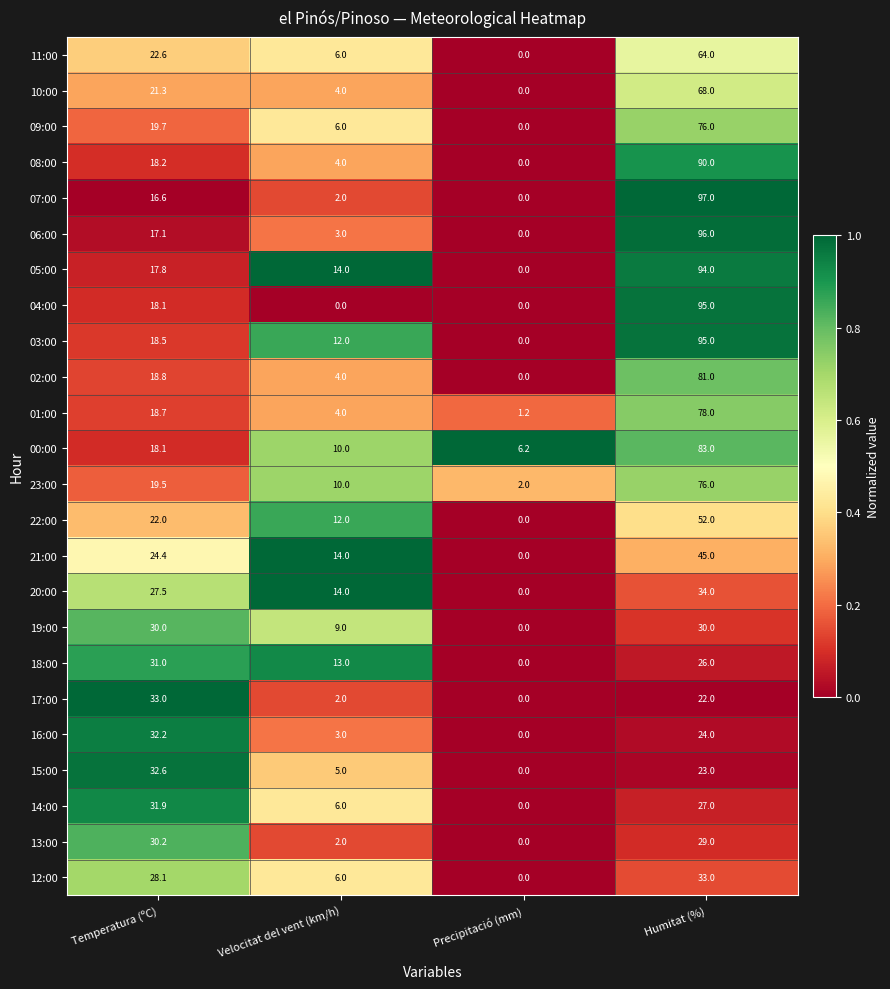

Which series has the largest total across all categories?

05:00